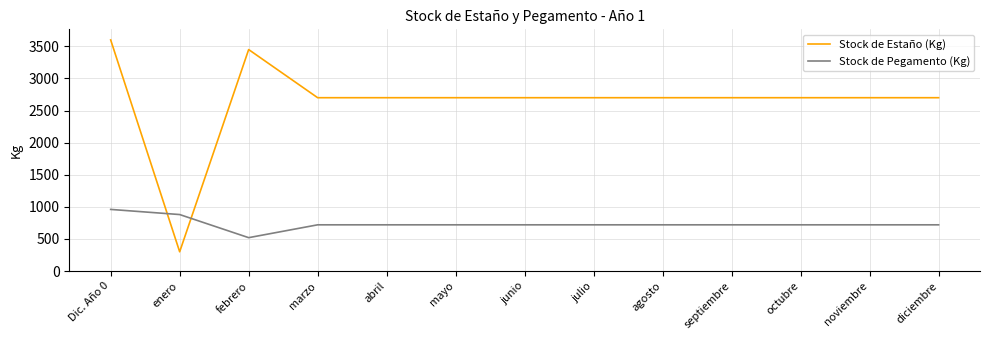

What is the maximum value for Stock de Estaño (Kg)?

3600